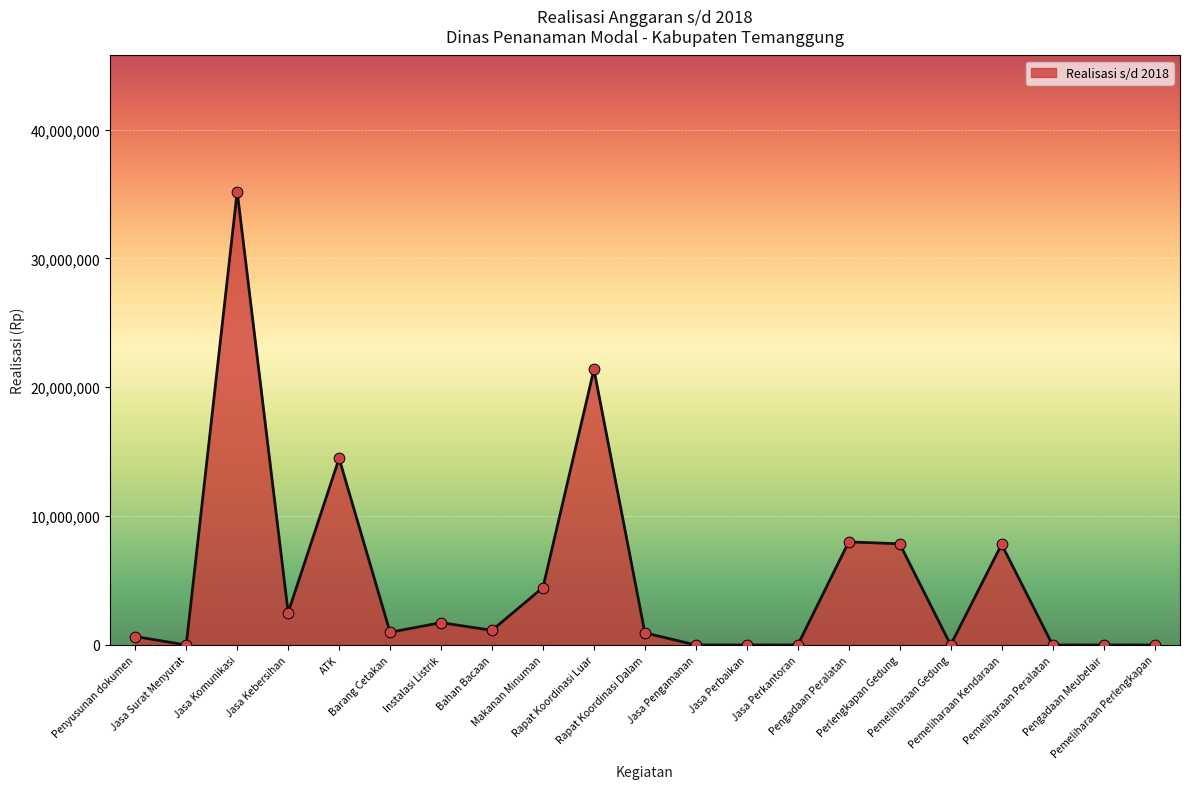

Between Makanan Minuman and Perlengkapan Gedung, which is larger?

Perlengkapan Gedung